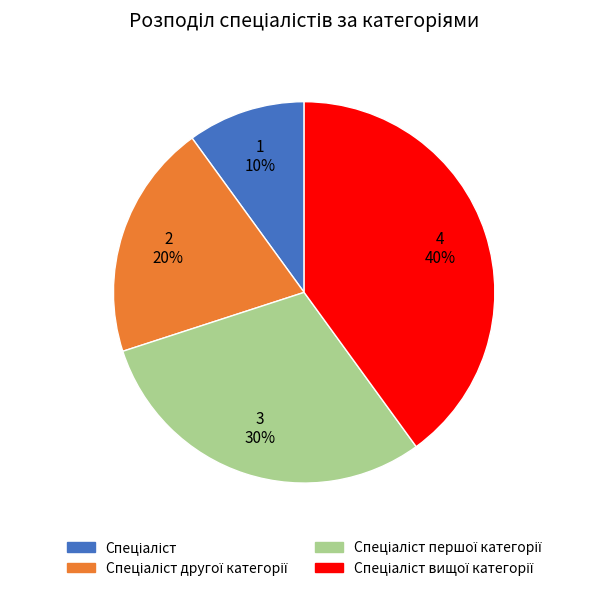

Is there any slice that represents more than half of the pie?

No